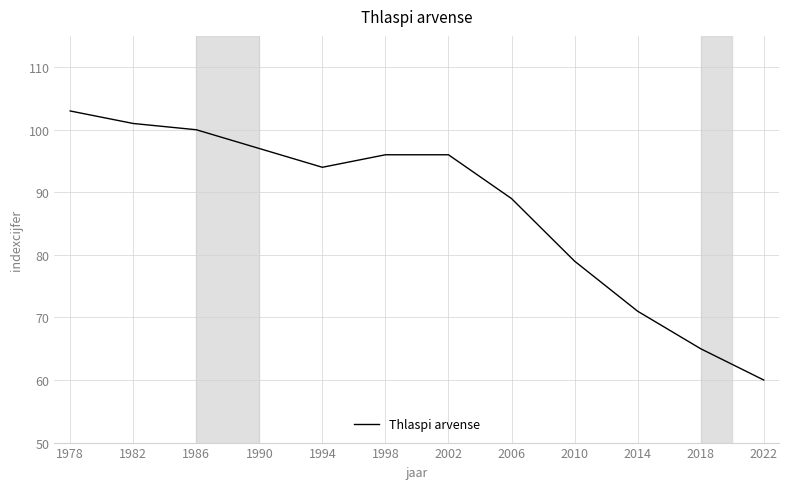

How many values are below 96?

6